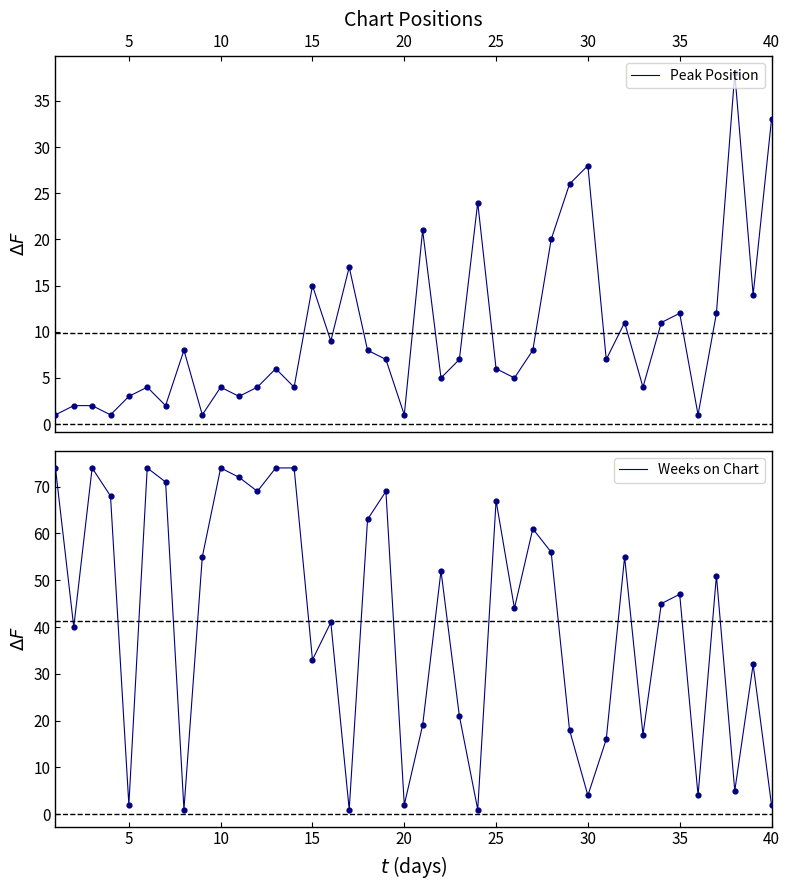

Which series reaches the minimum Y coordinate?

Peak Position